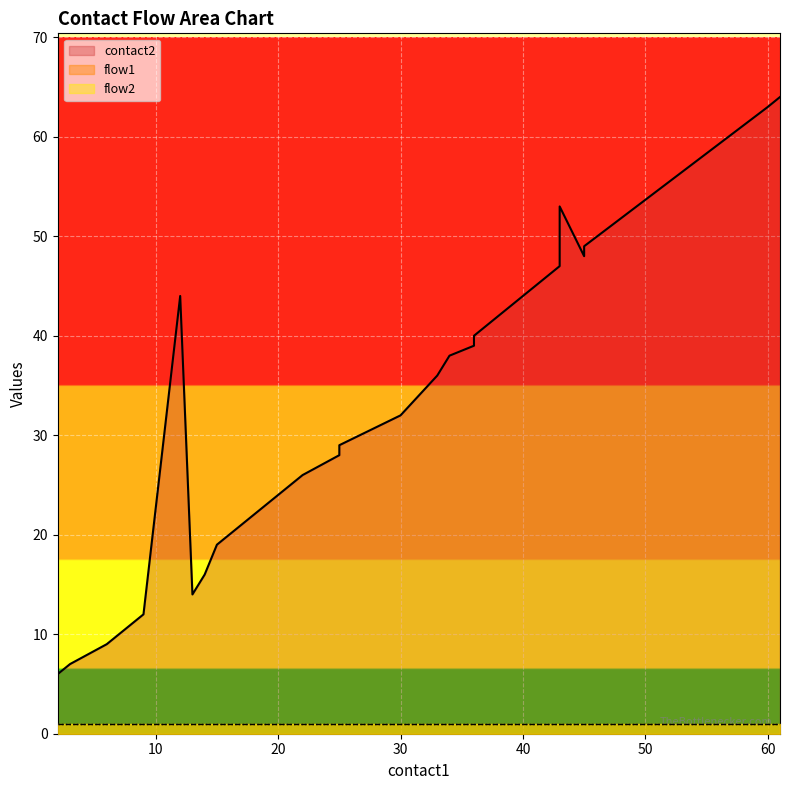

Which series has the widest spread of values?

contact2